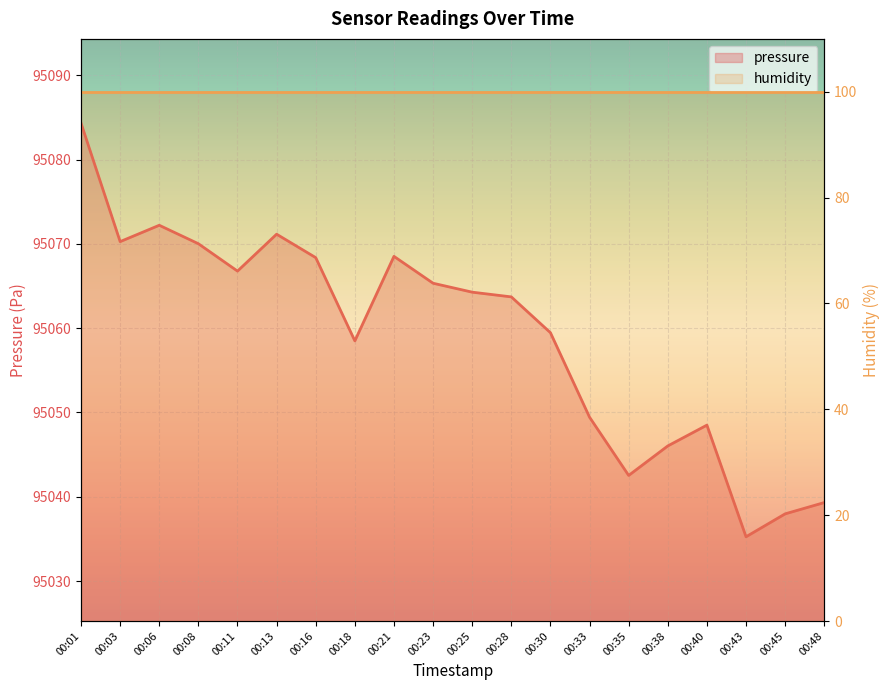

Is it true that the value at 00:03 is 126589.2?

False